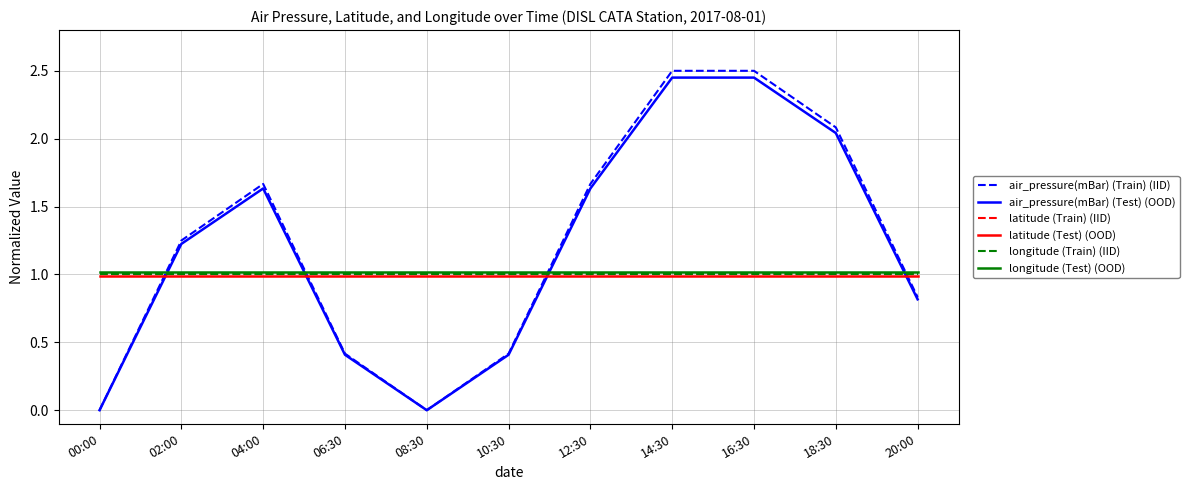

What value does the latitude (Test) (OOD) series have at 04:00?

1.0